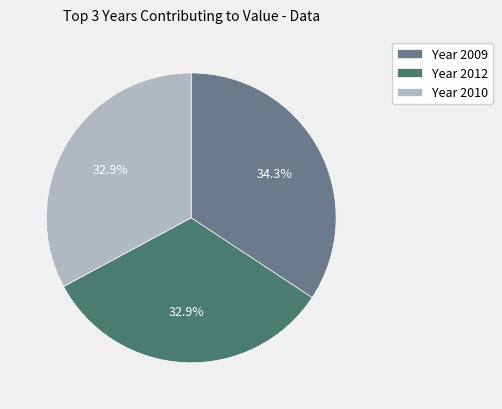

What percentage is NOT represented by Year 2010?

67.1%